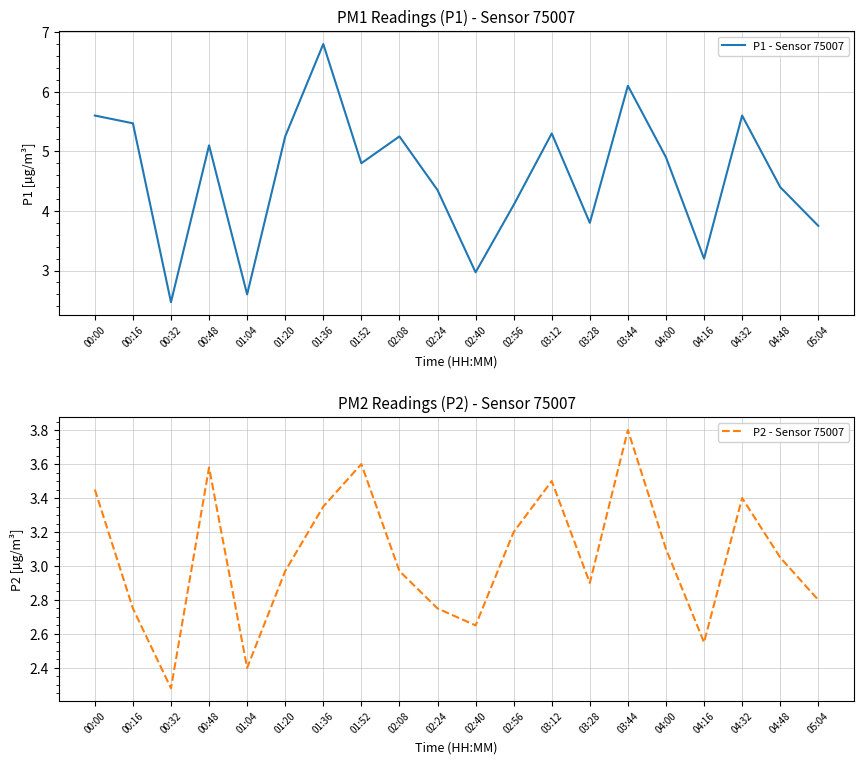

The value of P2 - Sensor 75007 at 03:12 is 5.8. True or false?

False